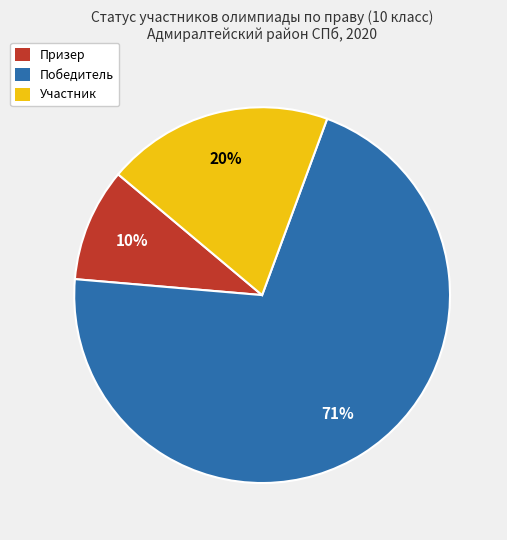

What is the smallest slice in the pie chart?

Призер